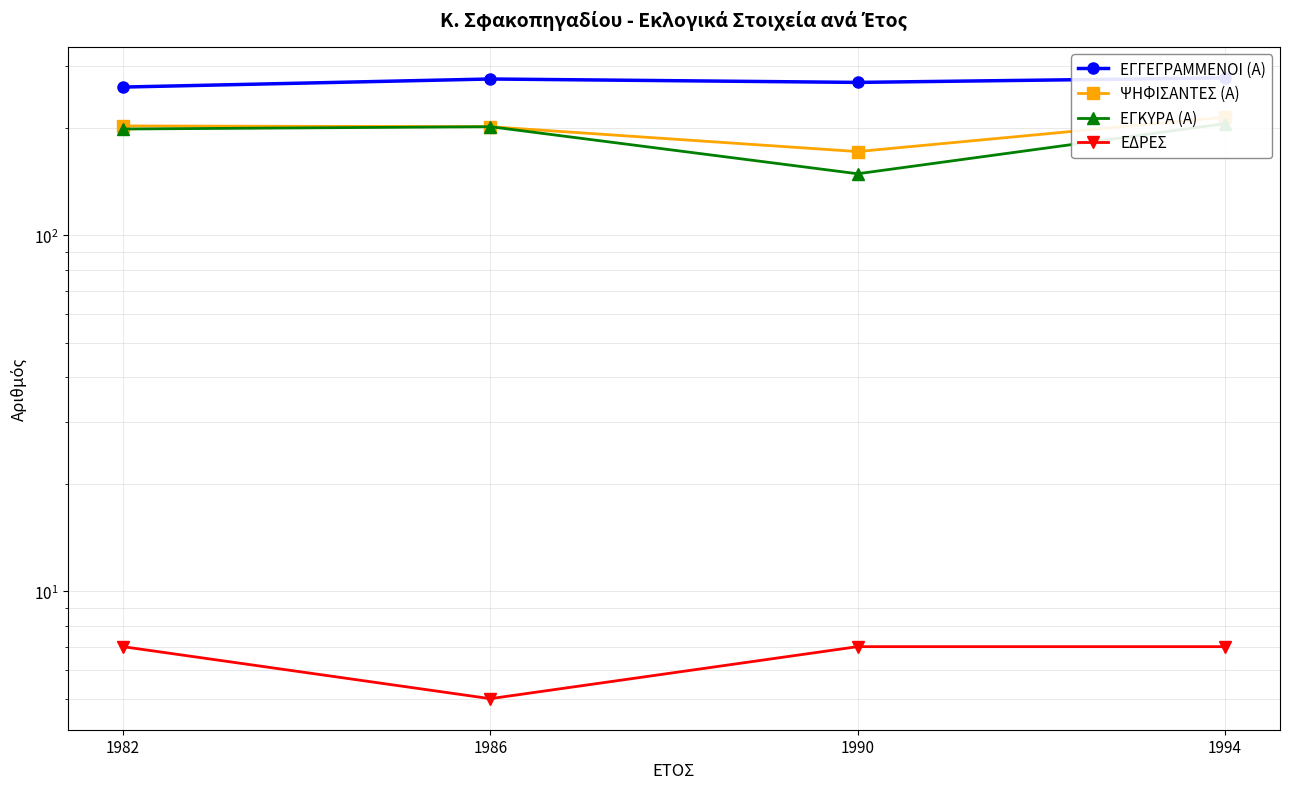

What is the average value of the ΕΔΡΕΣ series?

6